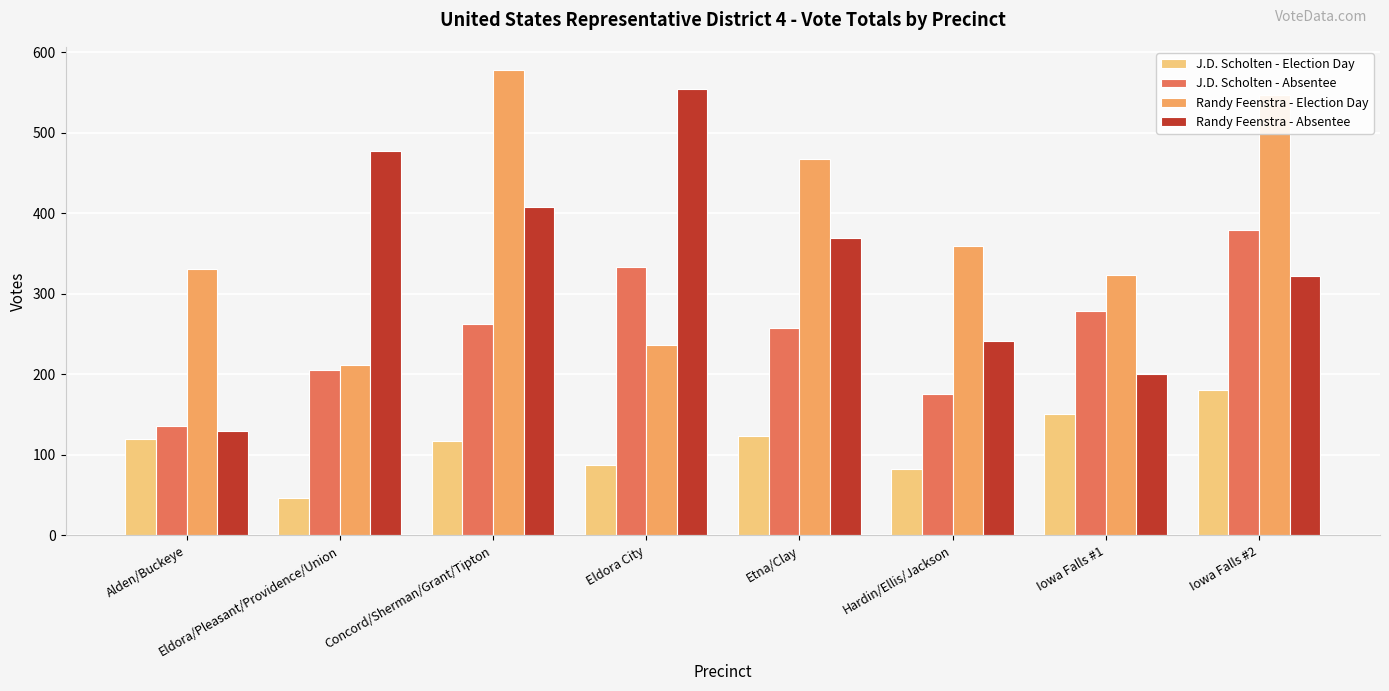

Reading left to right, list all the values displayed in this chart.

J.D. Scholten - Election Day: Alden/Buckeye=120	Eldora/Pleasant/Providence/Union=47	Concord/Sherman/Grant/Tipton=117	Eldora City=87	Etna/Clay=124	Hardin/Ellis/Jackson=82	Iowa Falls #1=151	Iowa Falls #2=180
J.D. Scholten - Absentee: Alden/Buckeye=136	Eldora/Pleasant/Providence/Union=205	Concord/Sherman/Grant/Tipton=262	Eldora City=333	Etna/Clay=257	Hardin/Ellis/Jackson=175	Iowa Falls #1=279	Iowa Falls #2=379
Randy Feenstra - Election Day: Alden/Buckeye=331	Eldora/Pleasant/Providence/Union=212	Concord/Sherman/Grant/Tipton=578	Eldora City=237	Etna/Clay=468	Hardin/Ellis/Jackson=359	Iowa Falls #1=323	Iowa Falls #2=547
Randy Feenstra - Absentee: Alden/Buckeye=130	Eldora/Pleasant/Providence/Union=477	Concord/Sherman/Grant/Tipton=408	Eldora City=554	Etna/Clay=370	Hardin/Ellis/Jackson=241	Iowa Falls #1=201	Iowa Falls #2=322